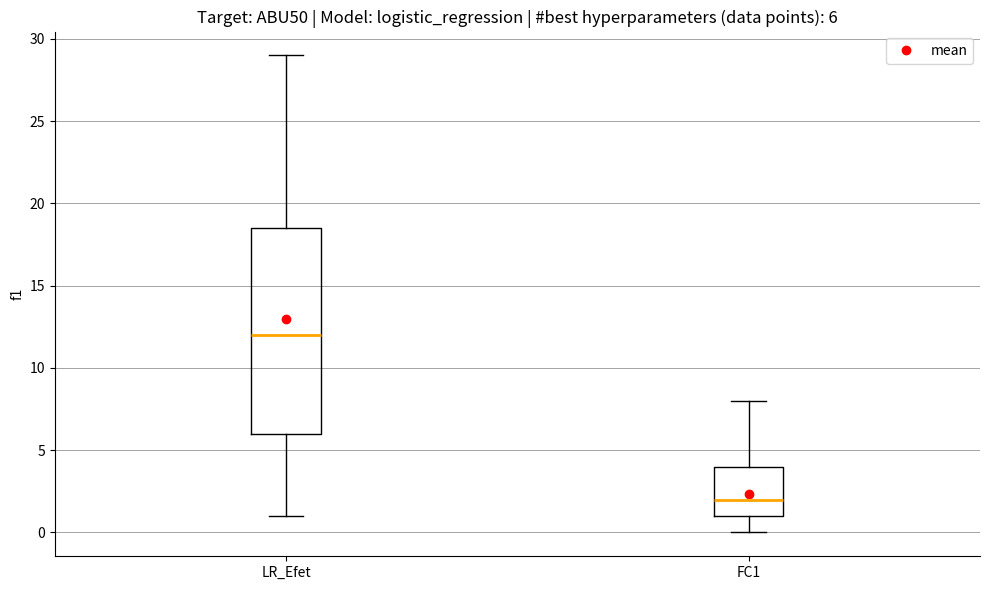

Which box's median line is the lowest?

FC1